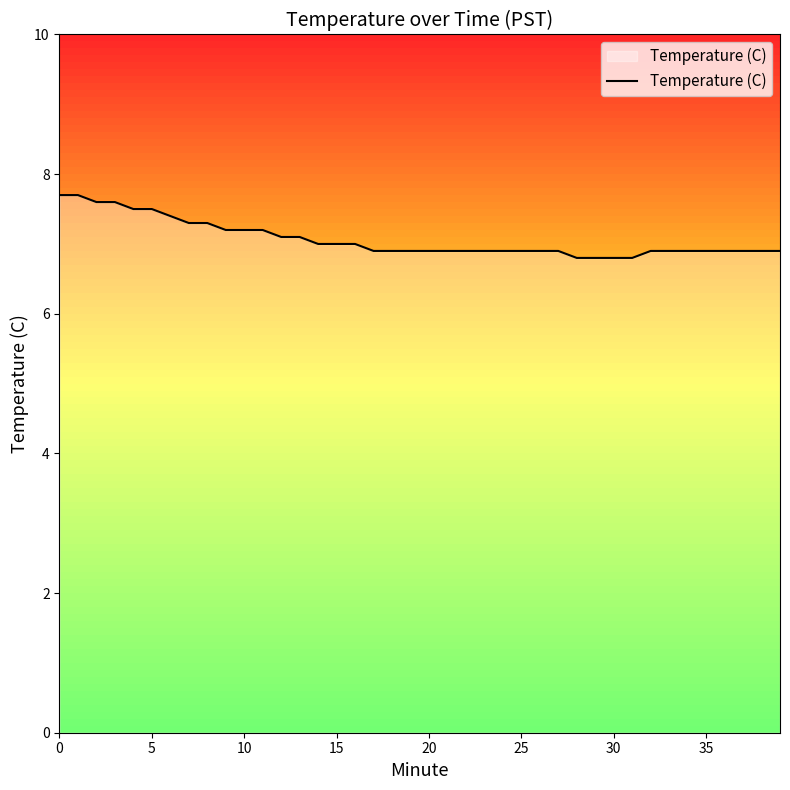

What is the minimum value shown in the chart?

6.8